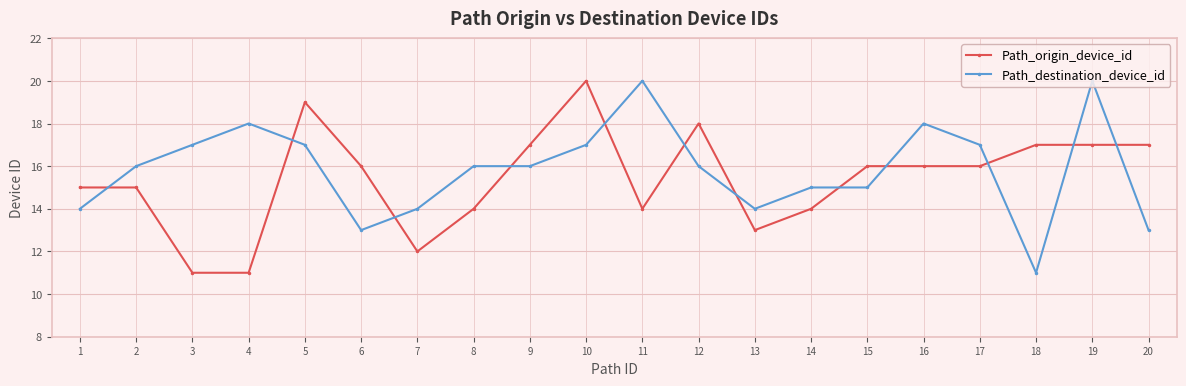

What is the greatest value displayed?

20